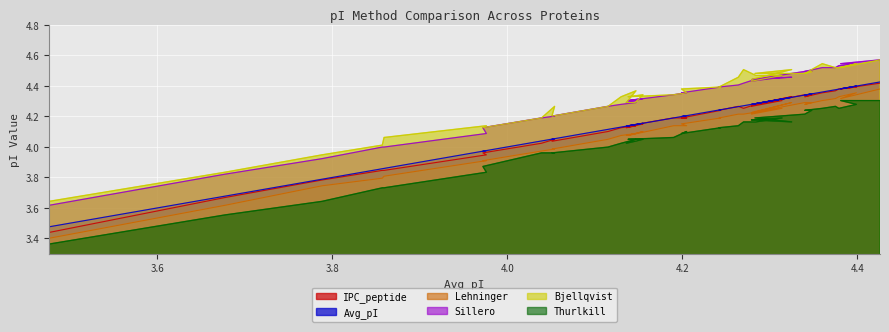

At how many categories does at least one series exceed 3?

39